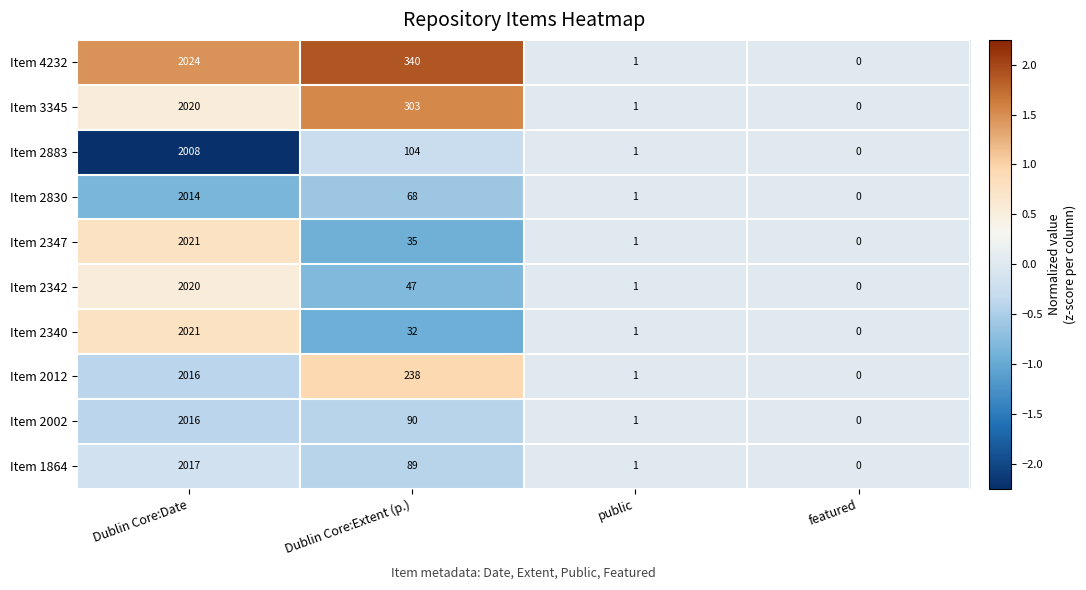

Which series has the largest total across all categories?

Item 4232